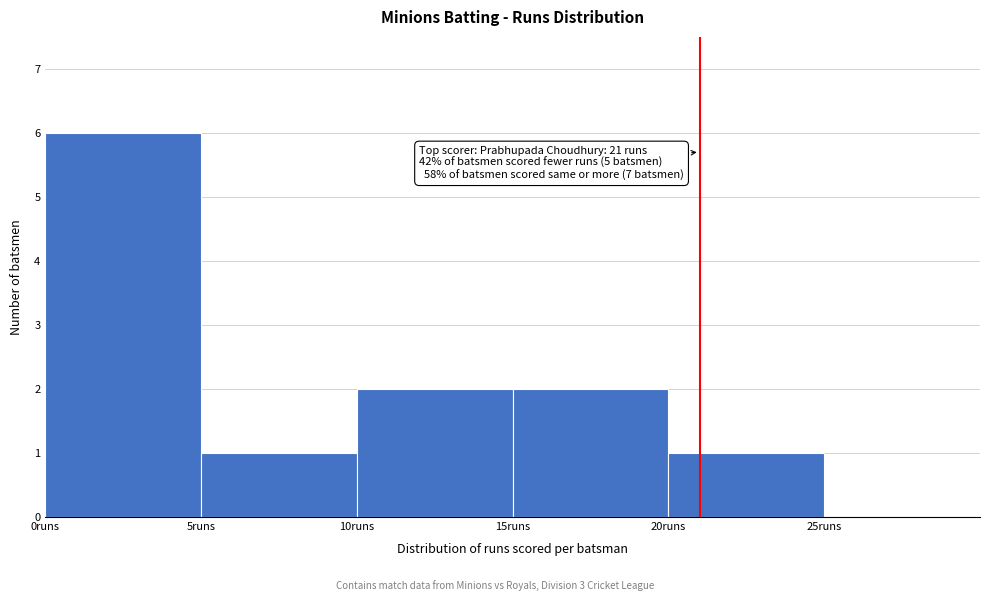

Which range on the x-axis has the tallest bar?

0 to 5